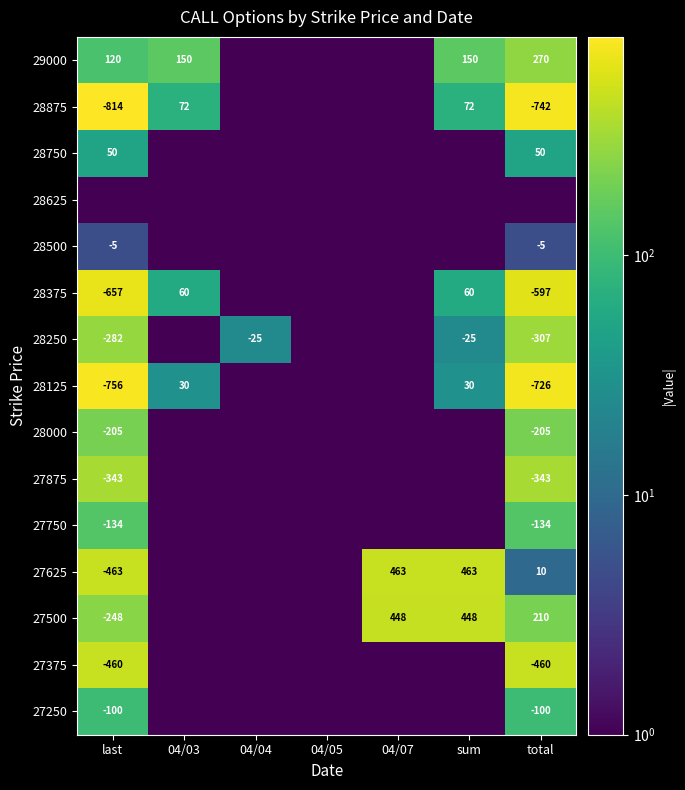

The value of 27625 at last is -463.0. True or false?

True